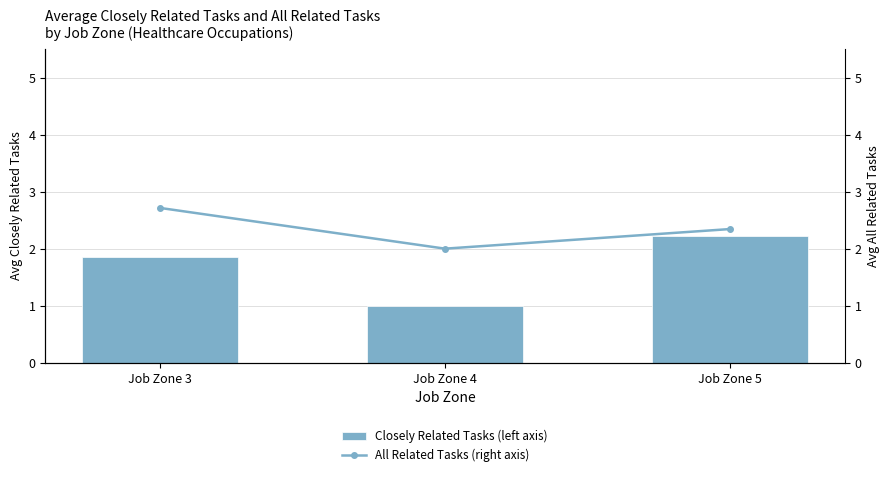

What is the value of the Closely Related Tasks (left axis) bar at the 2nd from the left?

1.0